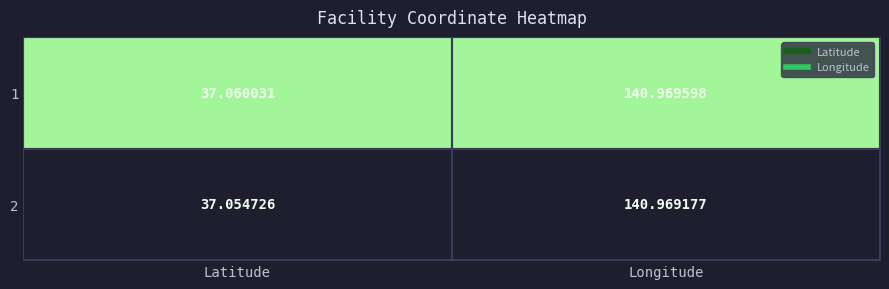

At Latitude, list the series in order from smallest to largest.

2, 1